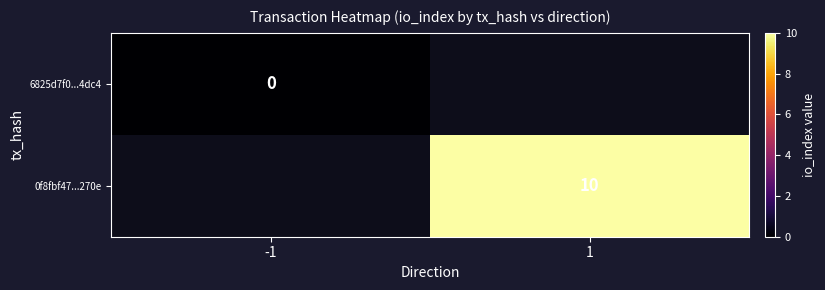

Is it true that 0f8fbf47...270e equals 4 at 1?

False